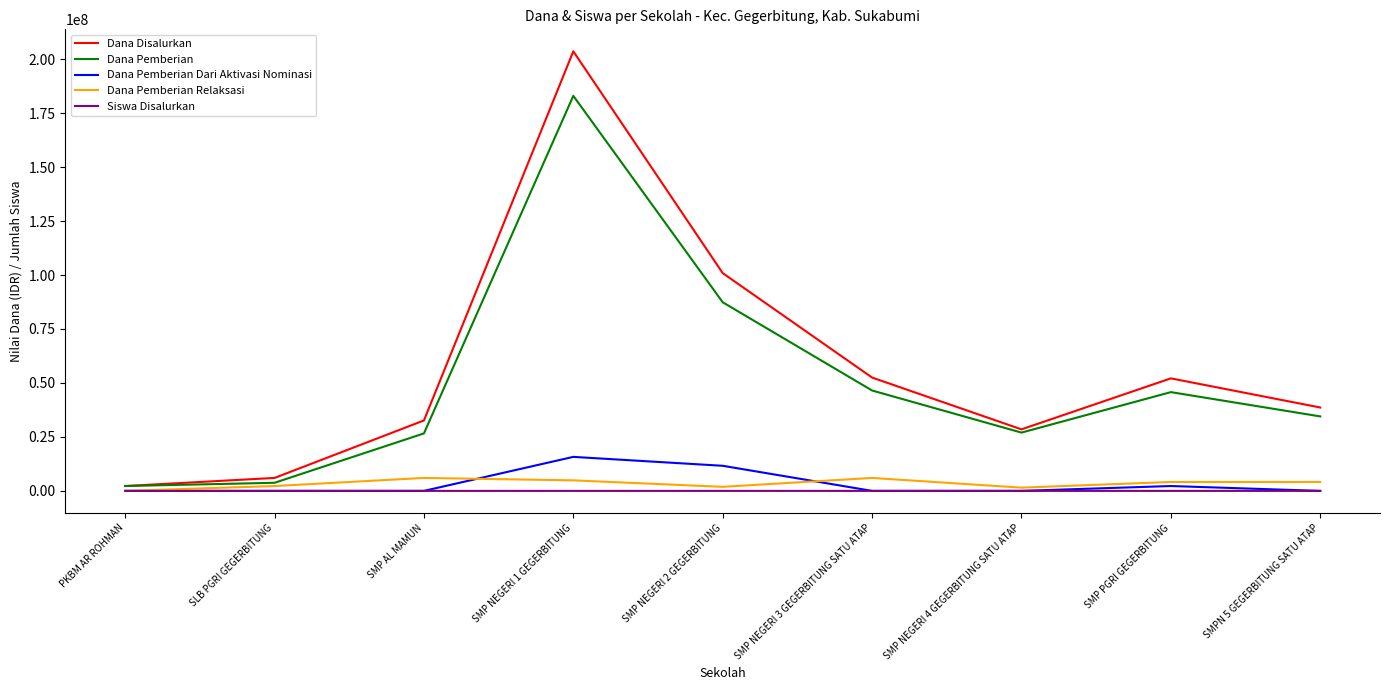

Which label corresponds to the largest value in the chart?

SMP NEGERI 1 GEGERBITUNG